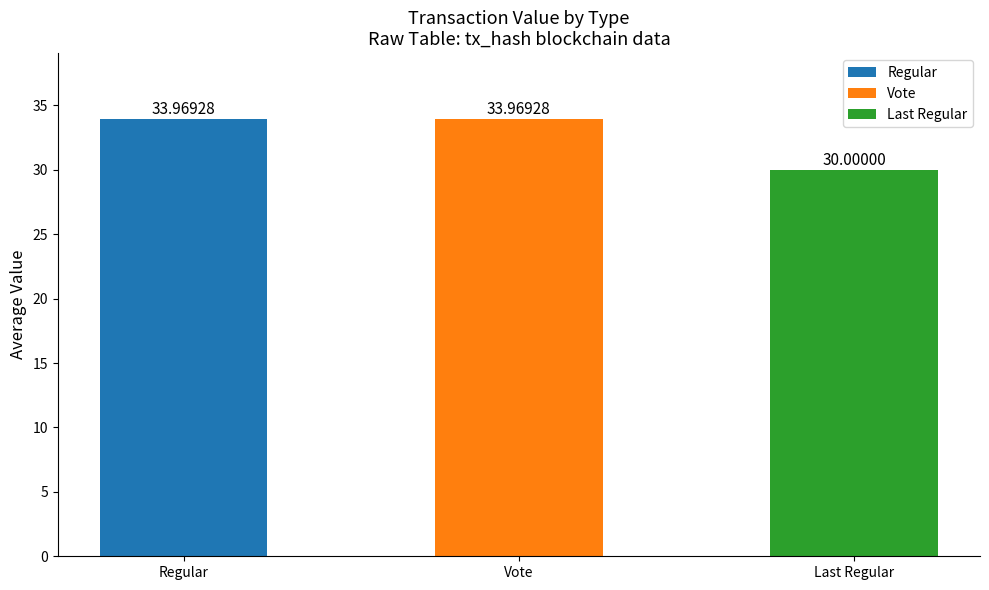

The value of Vote at 3 is 62.4. True or false?

False